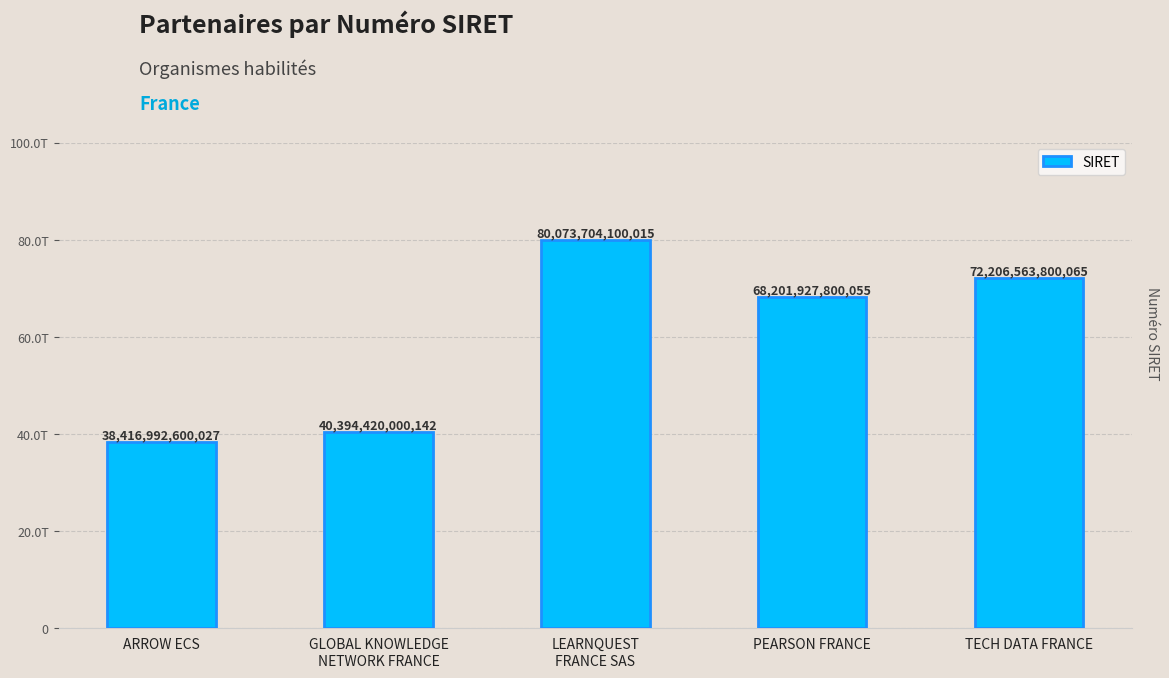

Where is the data nearest to the value 59245348350021?

PEARSON FRANCE